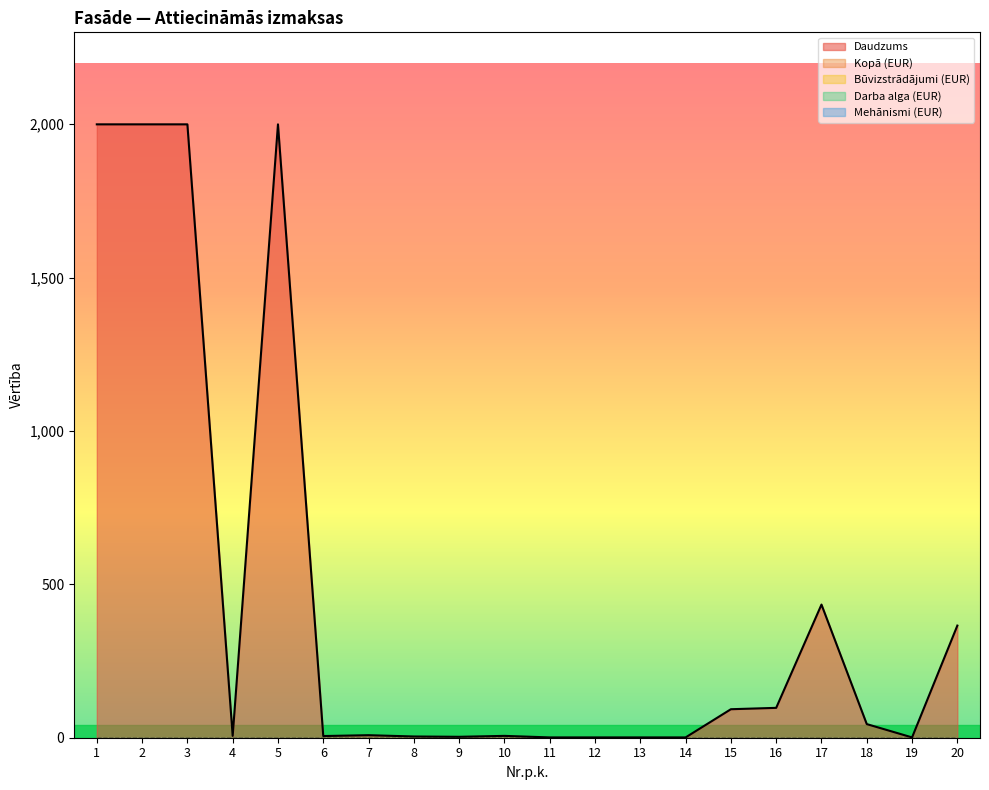

Does the chart display data point markers on the line(s)?

No